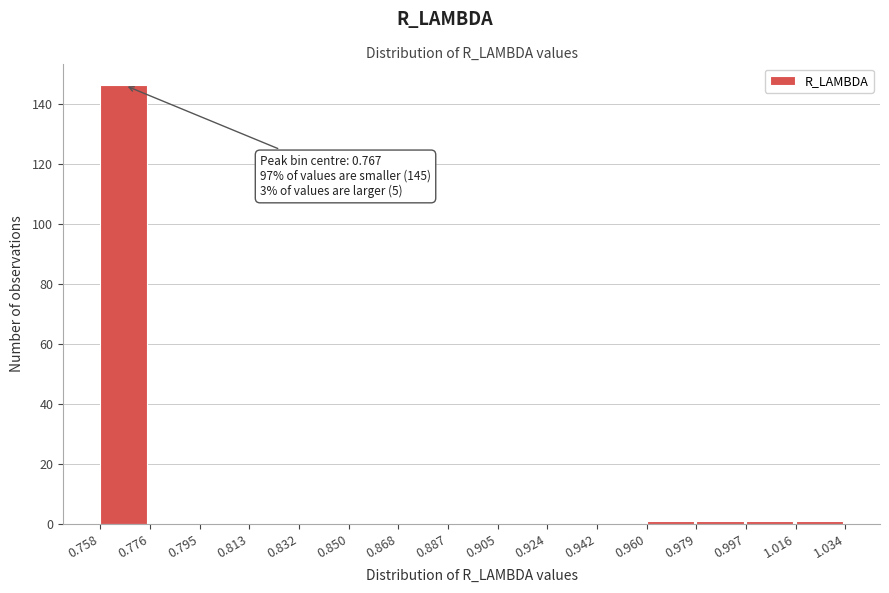

Over which range of the x-axis is the bar tallest?

0.758 to 0.776